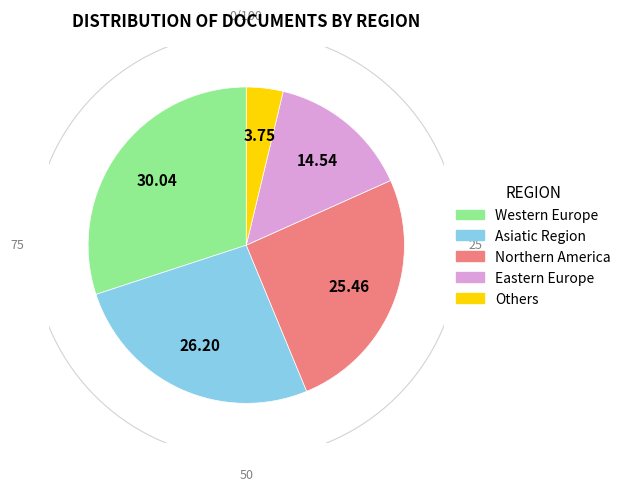

How much of the chart is everything except Western Europe?

70.0%